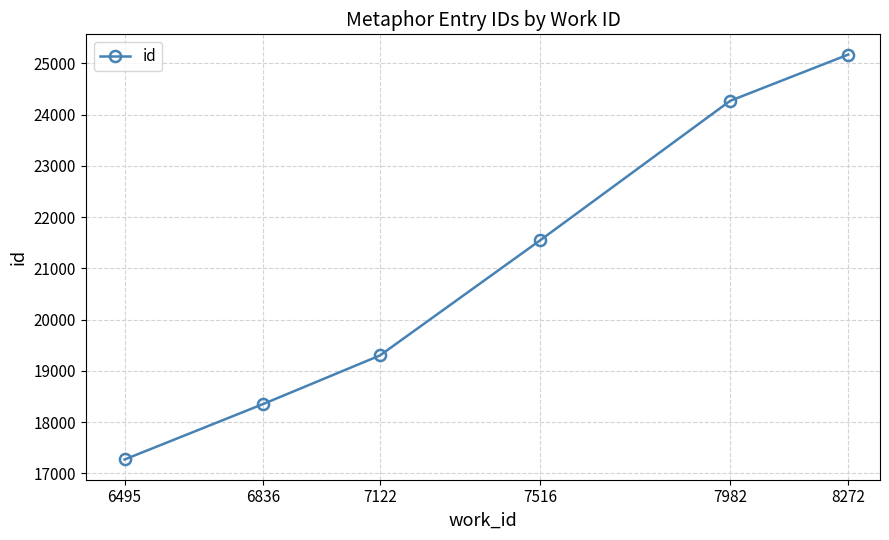

How many categories are shown in the chart?

6